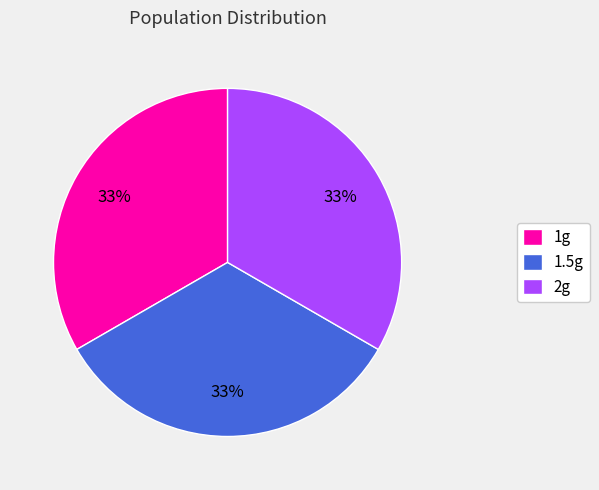

True or false: 1g accounts for 33% of the total.

True